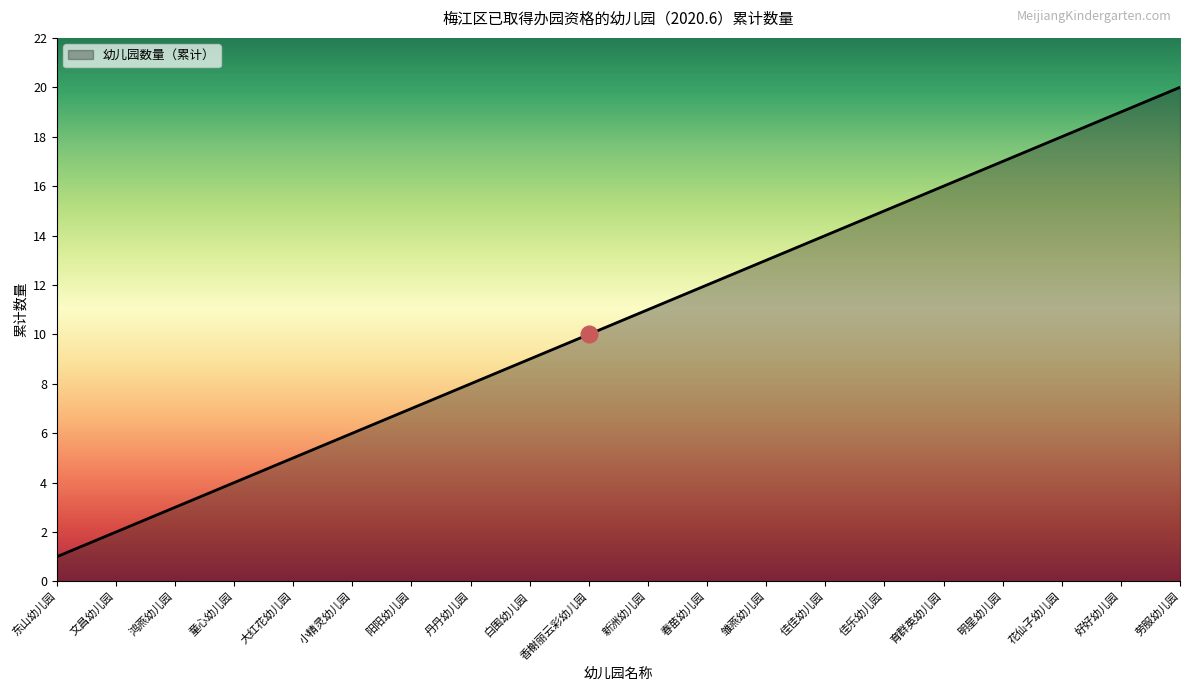

How many distinct data groups are displayed?

1